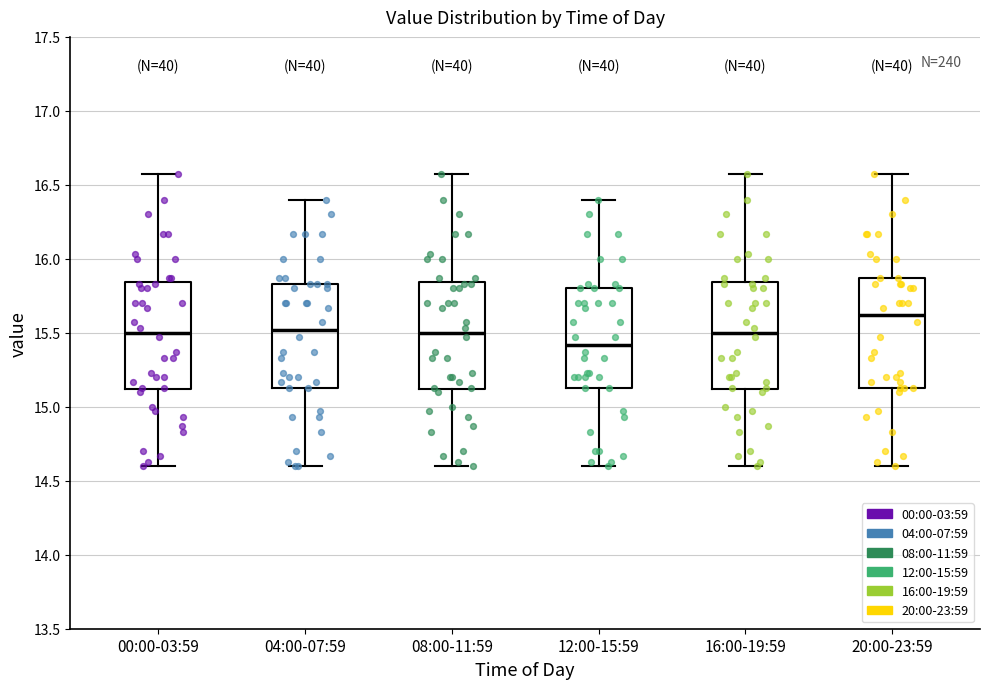

Where is the upper edge of the box for 00:00-03:59 on the y-axis? The values are not printed on the chart, so give them approximately, as read against the axis.

15.85